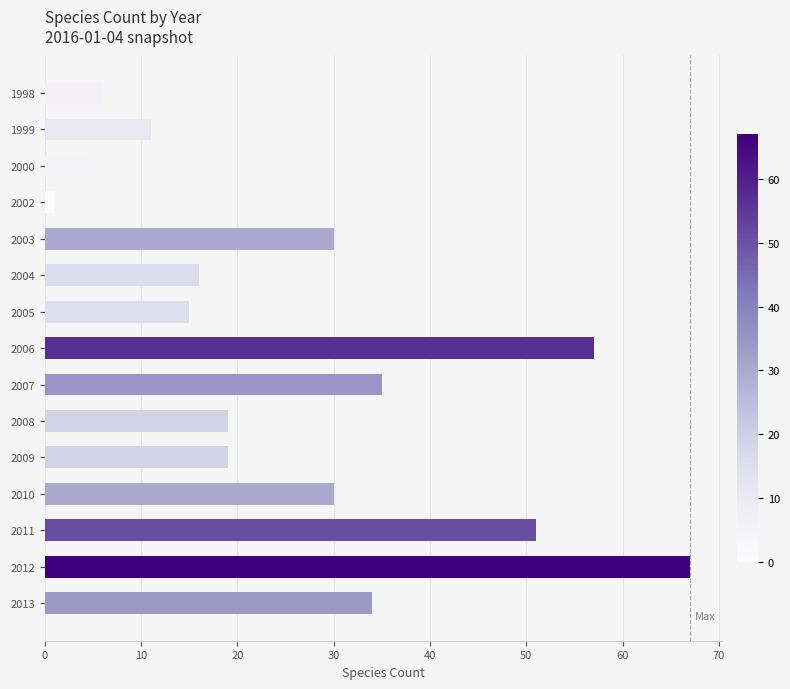

The chart shows a value of 5 at 2000. True or false?

True